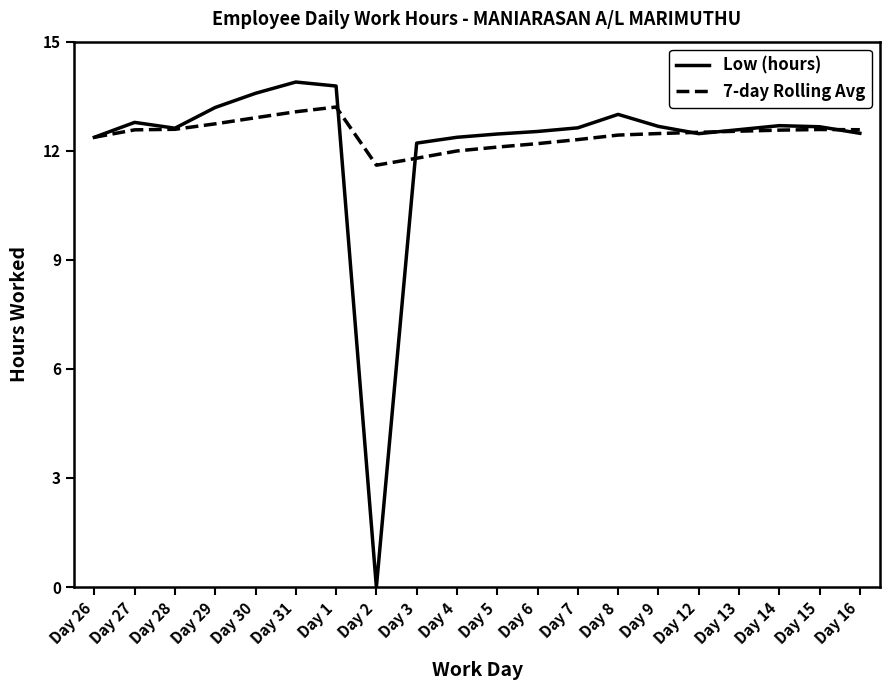

True or false: 7-day Rolling Avg has a value of 12.3 at Day 7.

True